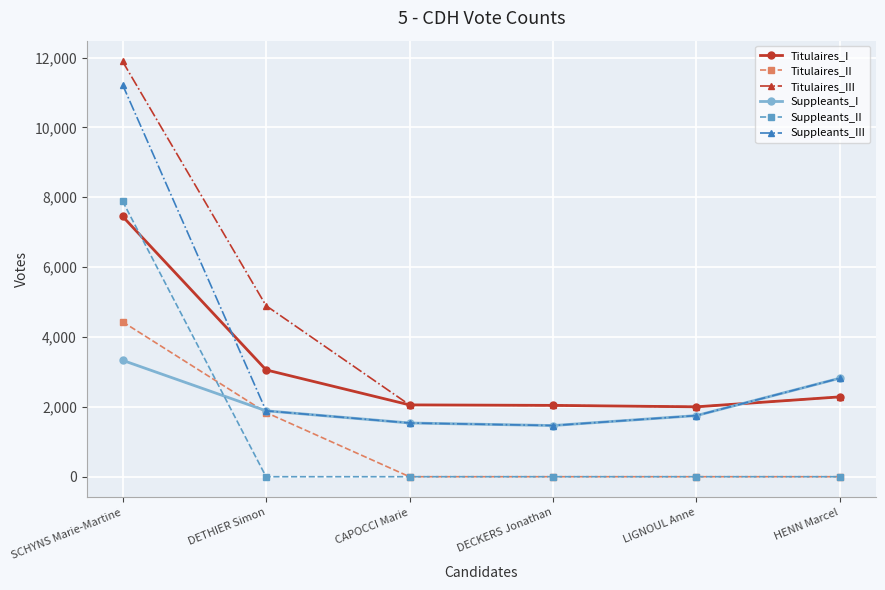

What is the label of the 3rd point from the right?

DECKERS Jonathan